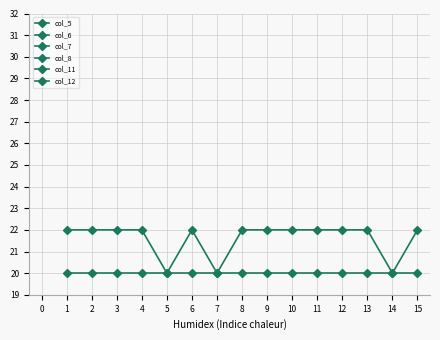

How many data points does each series have?

15